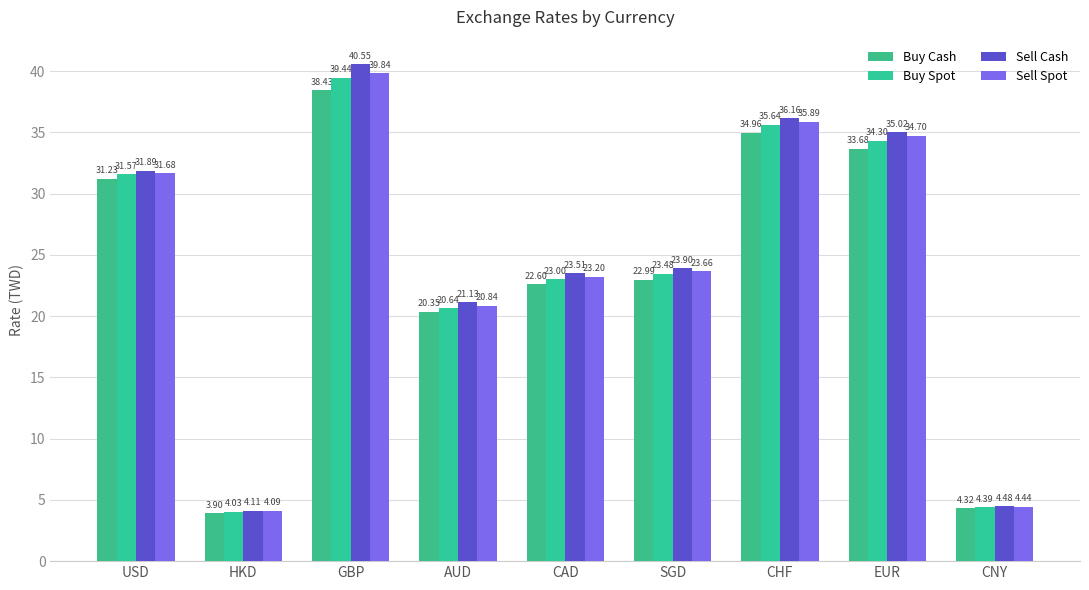

Which series has the largest total across all categories?

Sell Cash